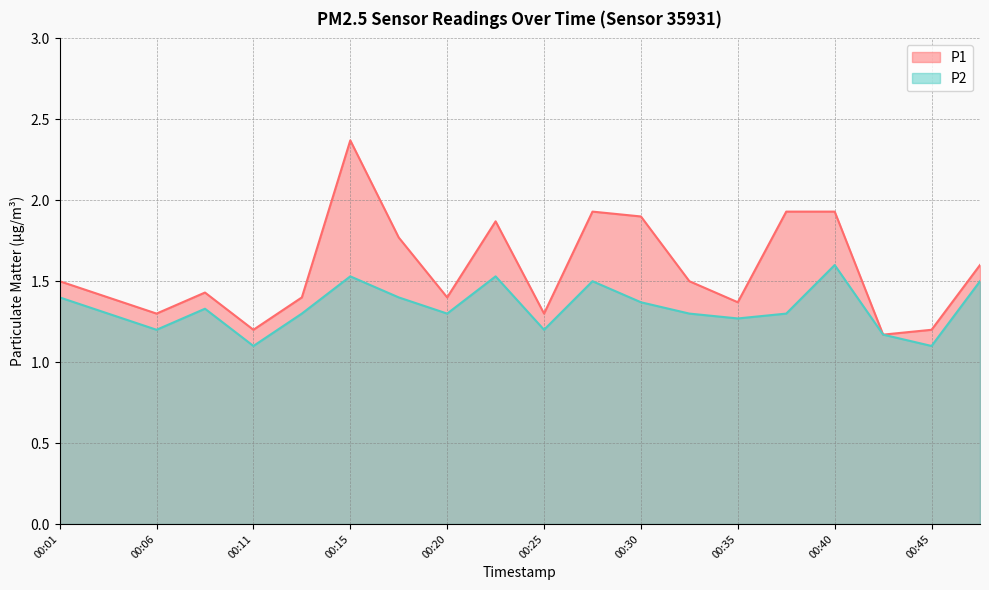

Rank the series by their maximum value, from lowest to highest.

P2, P1